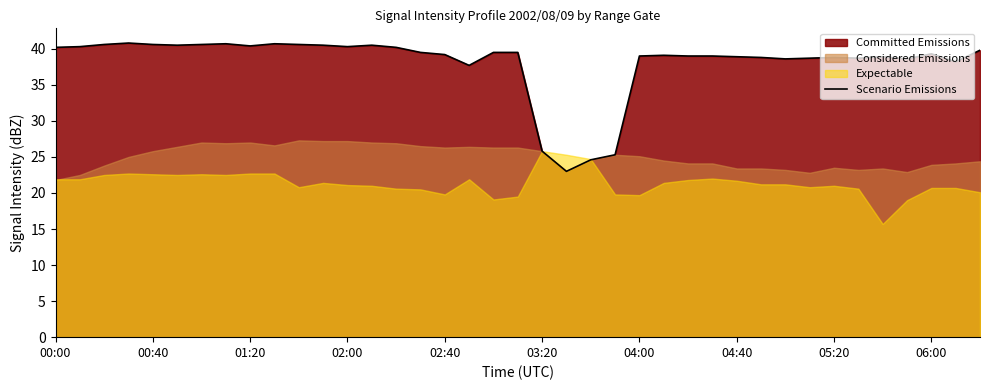

What is the average value?

38.1